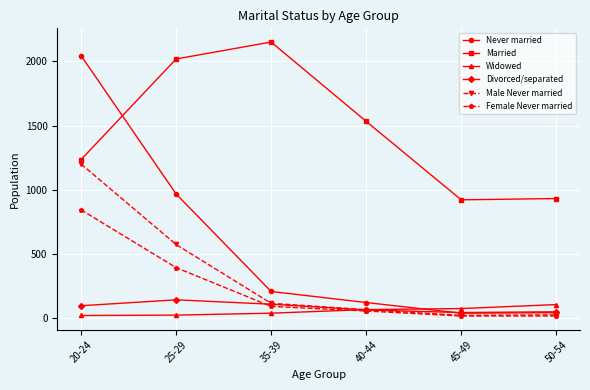

How many lines are shown in the chart?

6